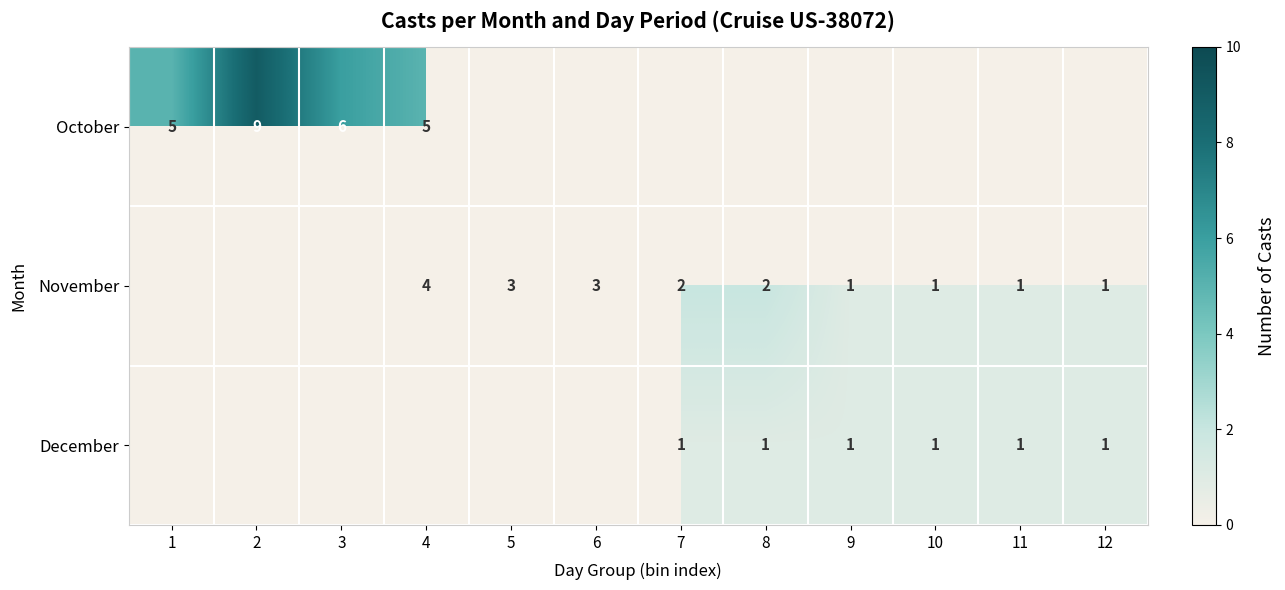

What is the smallest value displayed?

1.0